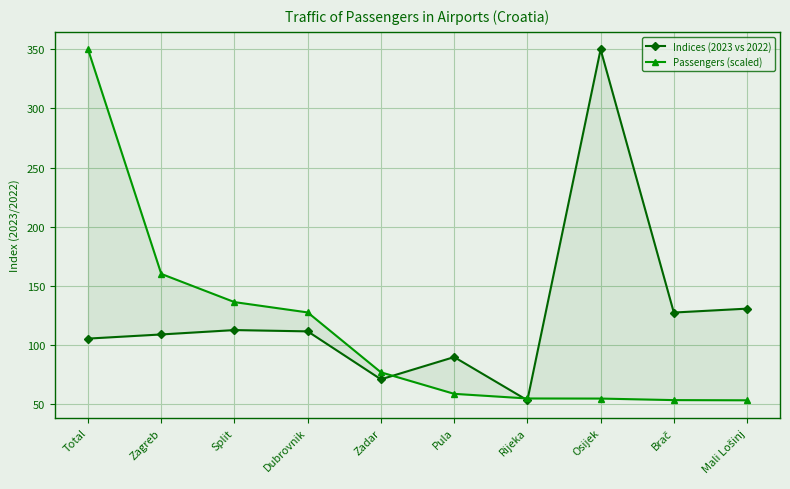

What is the lowest value of the Passengers (scaled) series?

53.5